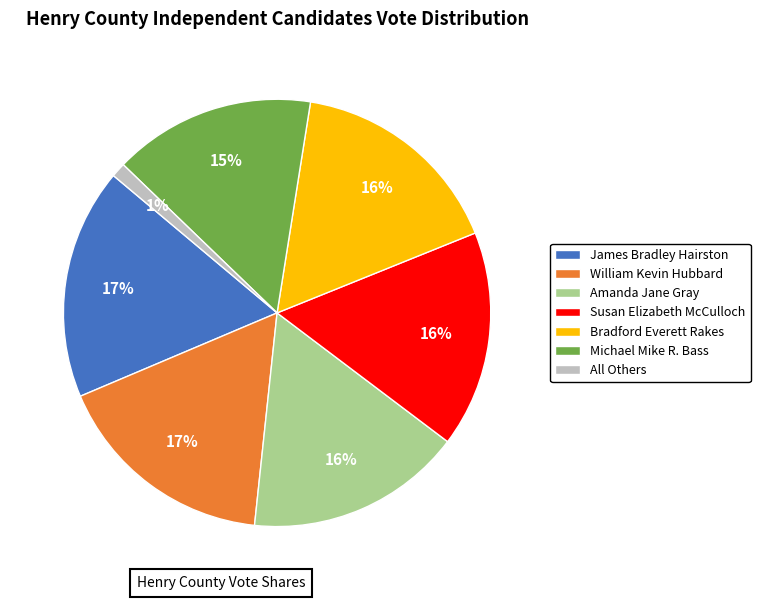

Is it true that Amanda Jane Gray is 3% of the pie?

False